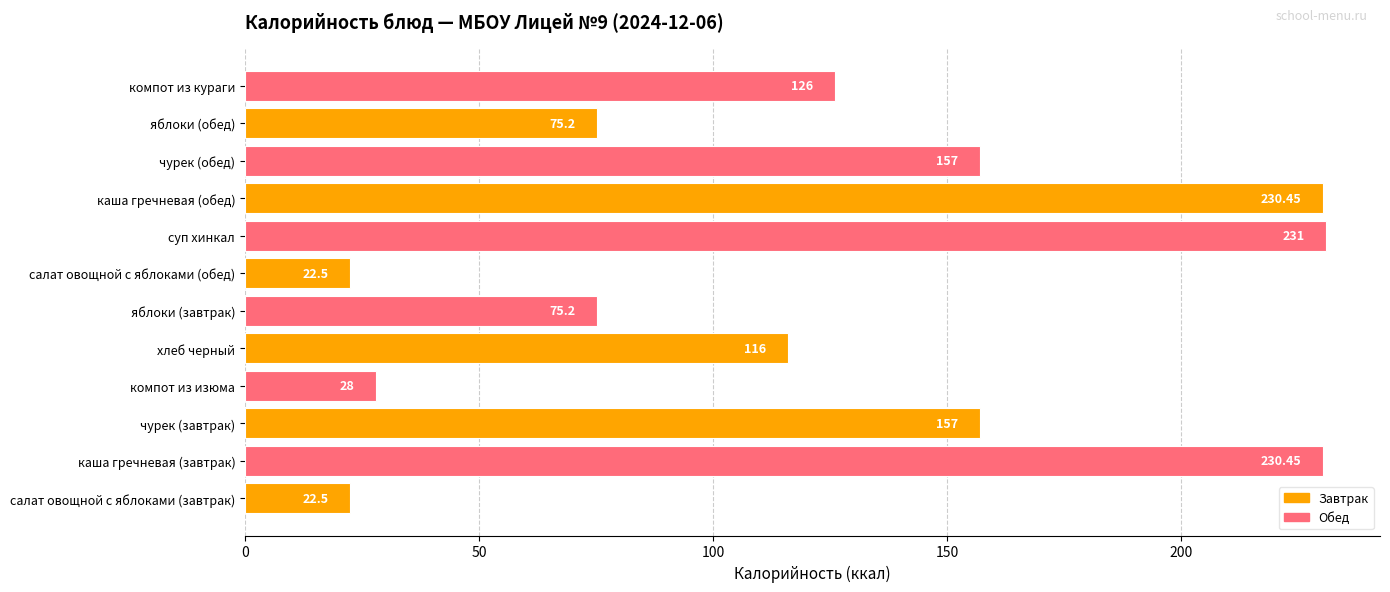

What is the difference between the maximum and minimum values?

208.5